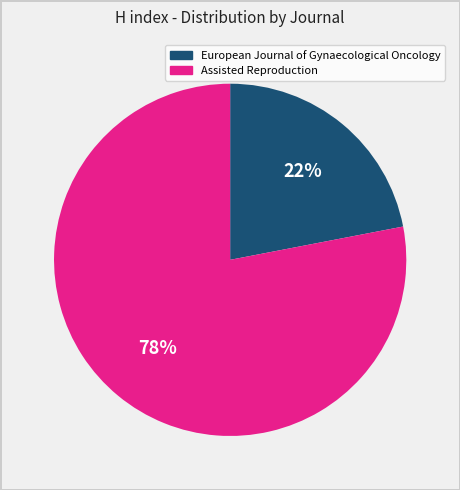

How many segments does this pie chart have?

2